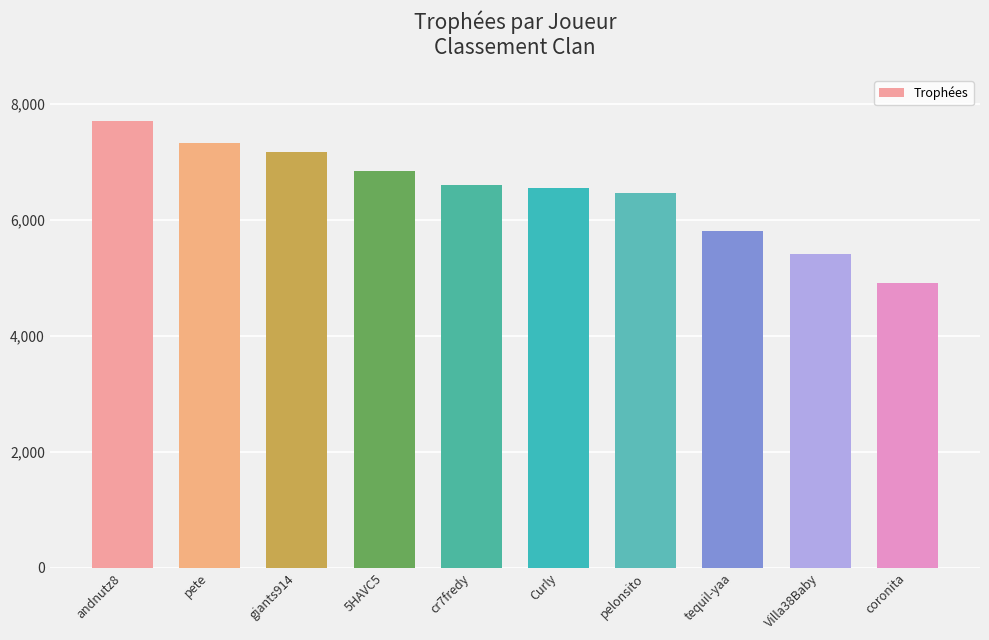

Is it true that the value at Villa38Baby is 5406?

True